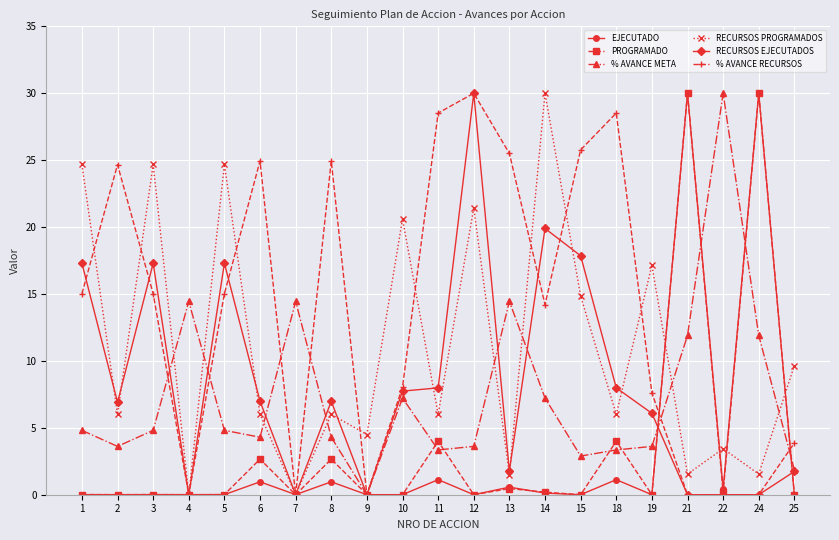

How many data points in % AVANCE RECURSOS are above 15?

11